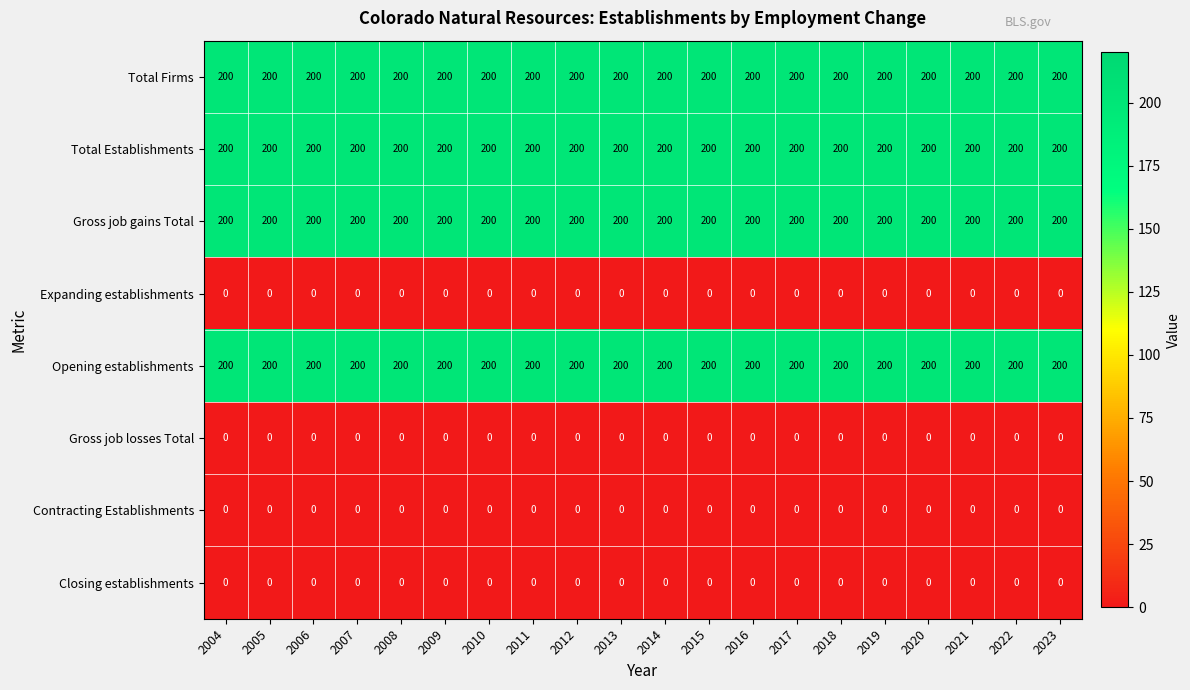

The Closing establishments series shows 0 at 2015. True or false?

True